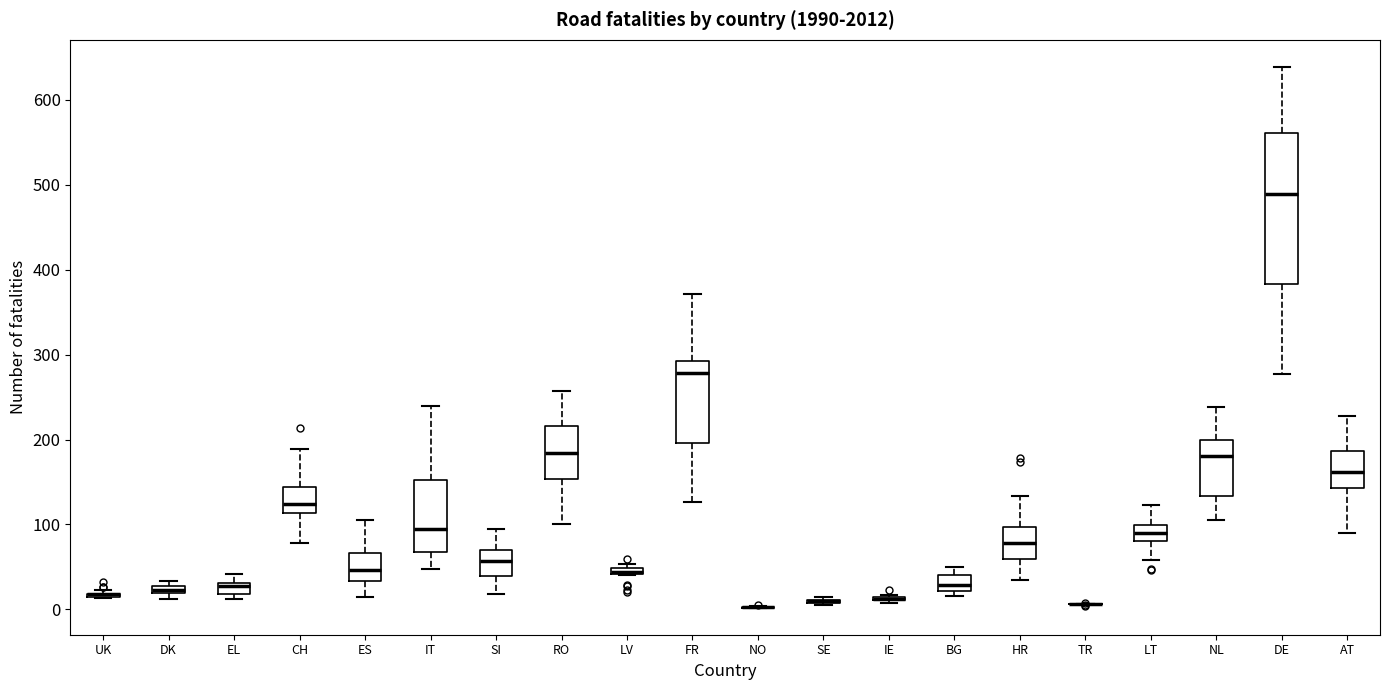

Which box is the tallest, from its lower edge to its upper edge?

DE